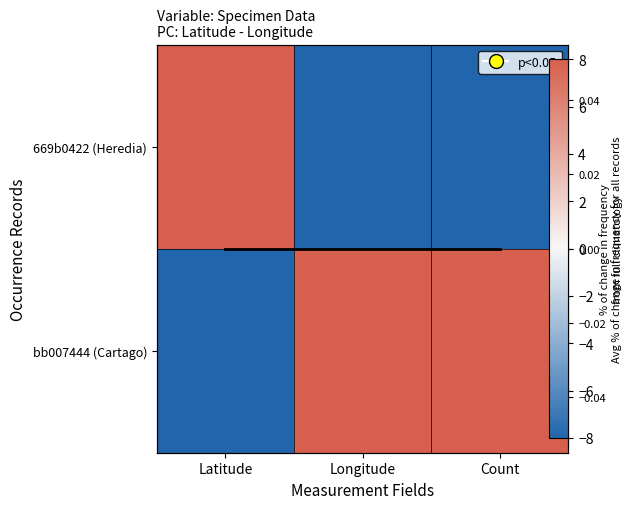

What is the spread (max minus min) of values at Count?

16